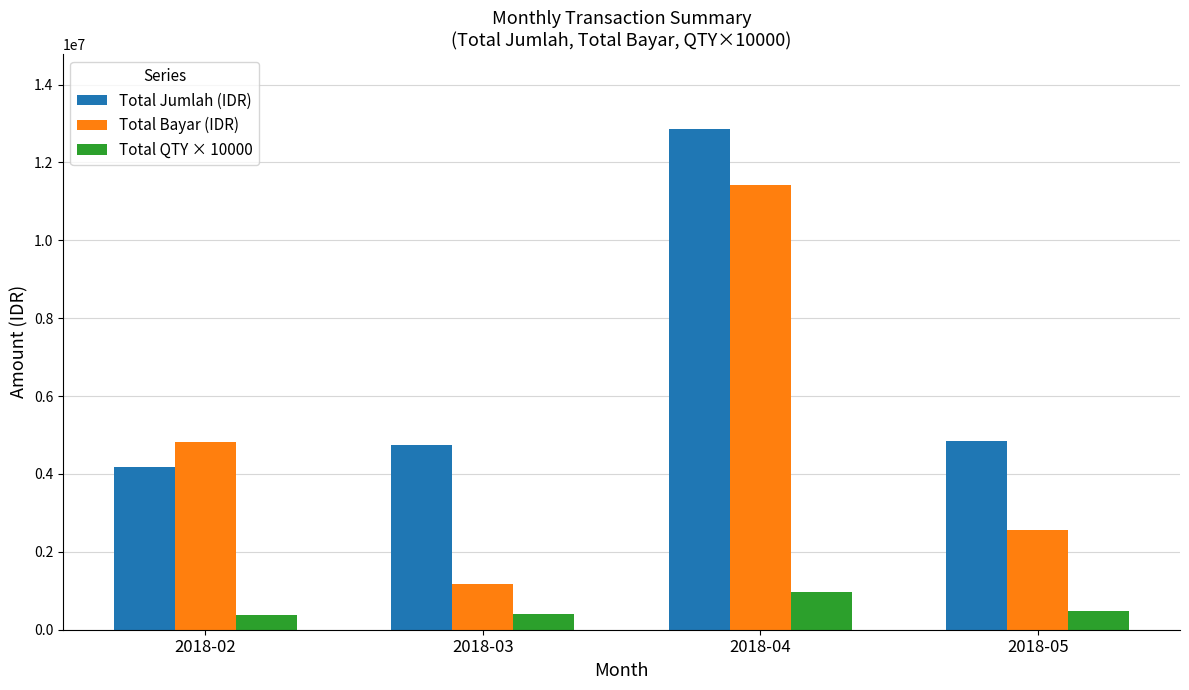

What is the total value across all series at 2018-05?

7890876